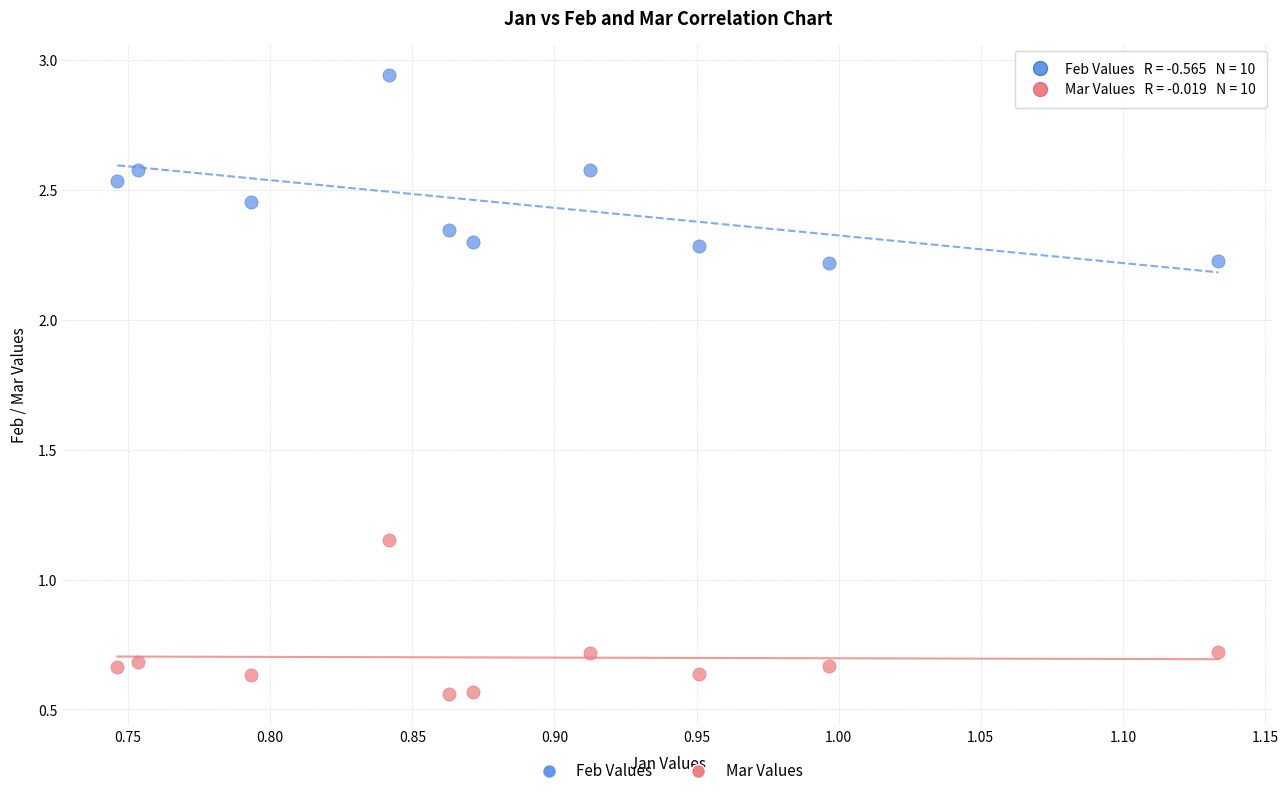

Which series reaches the maximum Y coordinate?

Feb Values